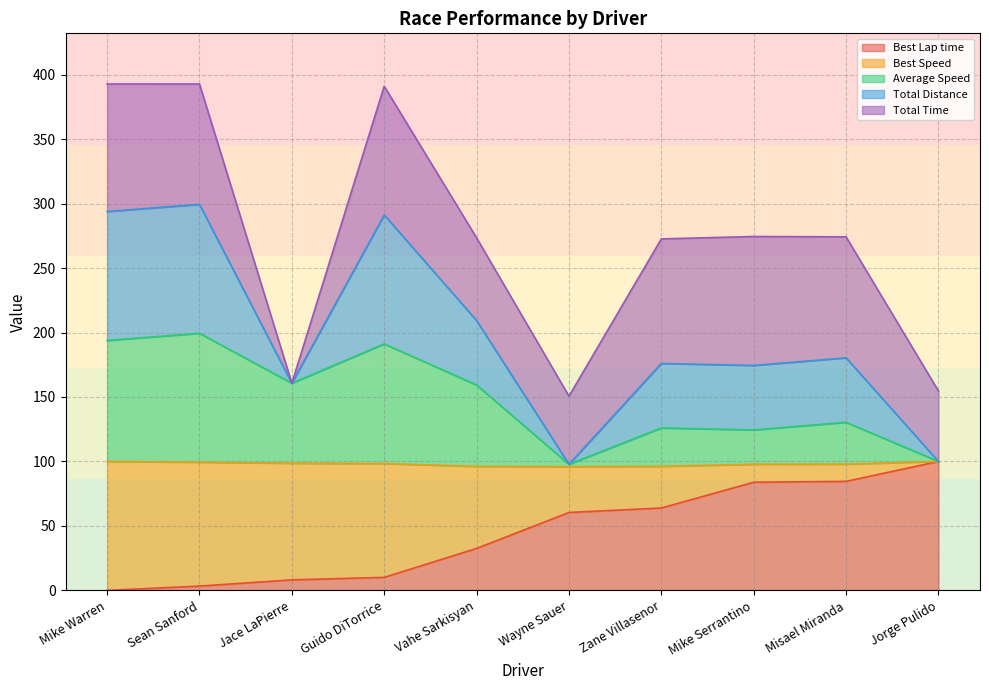

What is the highest value of the Best Lap time series?

100.0